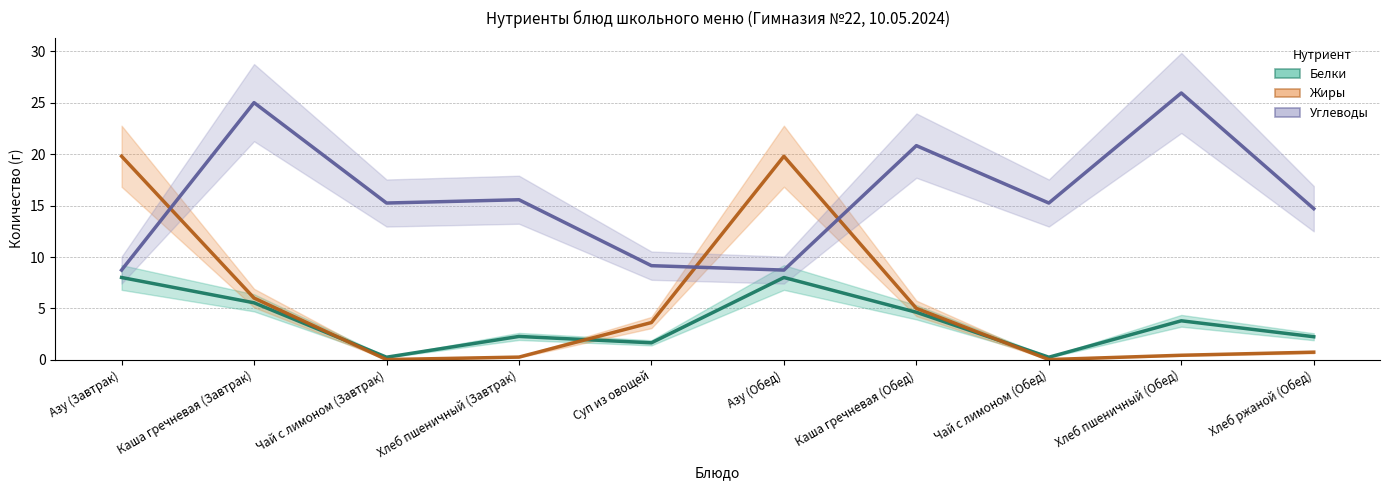

How many values in the Углеводы series are below 15?

4